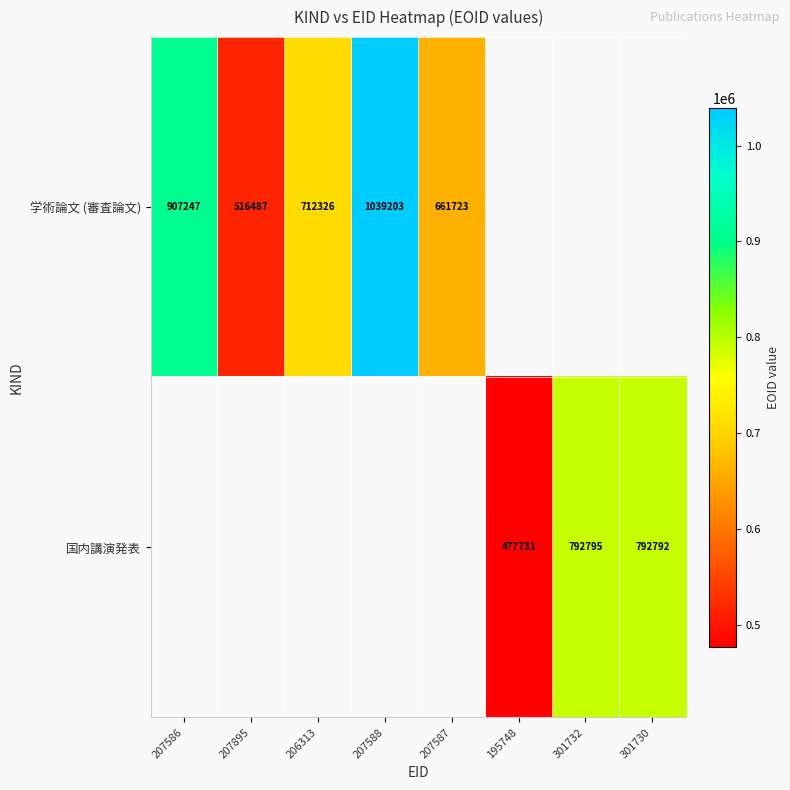

How many distinct data groups are displayed?

2